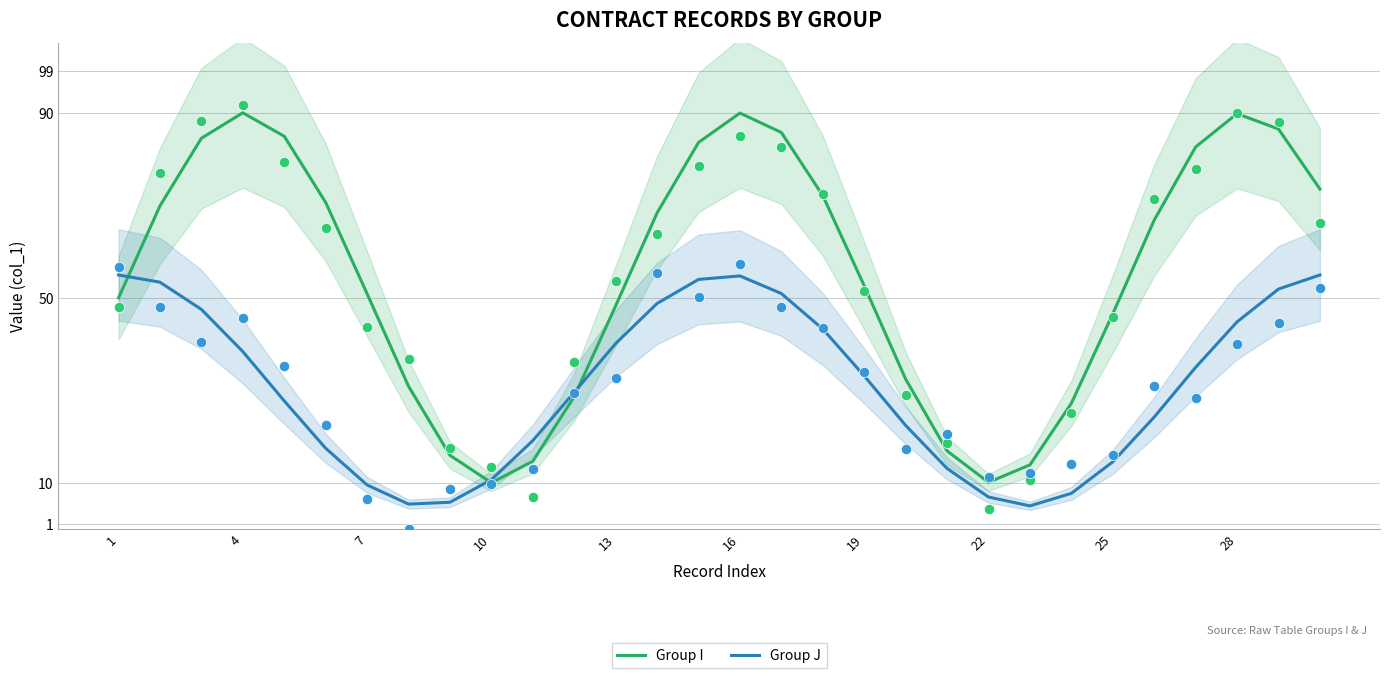

Is the value of Group J at 19 greater than the value of Group I at 13?

No